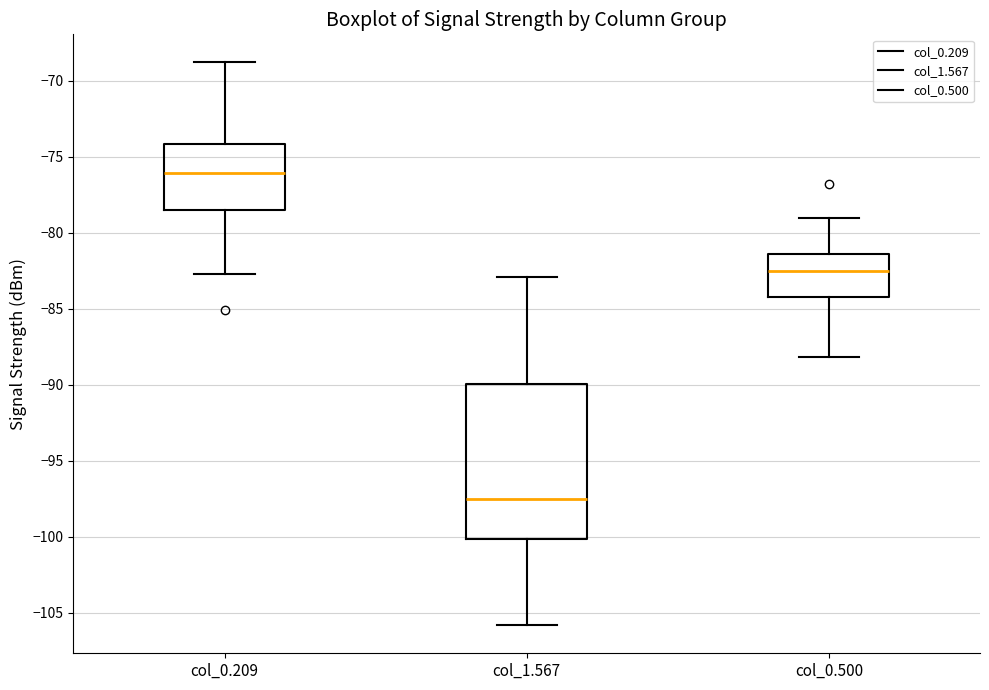

Which box is the tallest, from its lower edge to its upper edge?

col_1.567